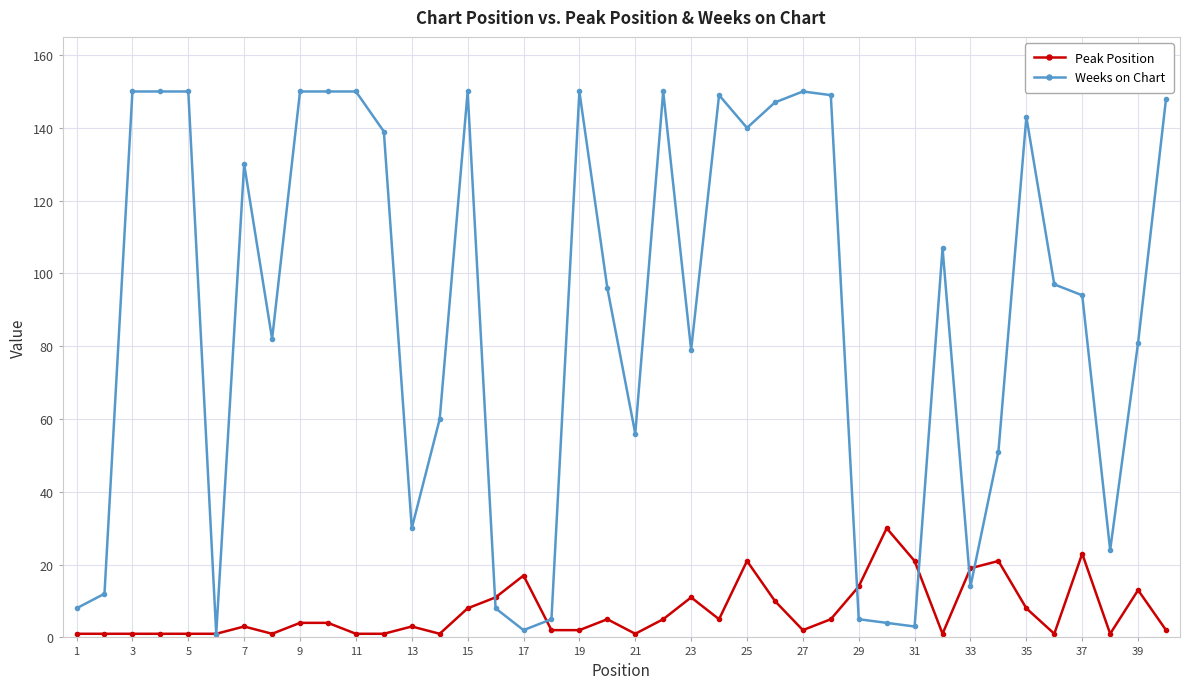

Rank the series by their average value, from lowest to highest.

Peak Position, Weeks on Chart